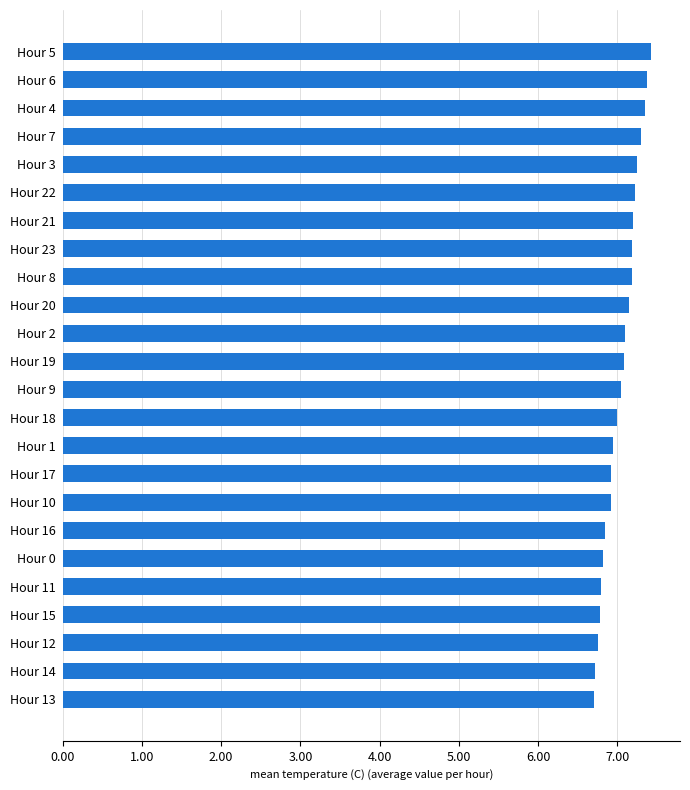

True or false: the data shows 6.9 at Hour 17.

True